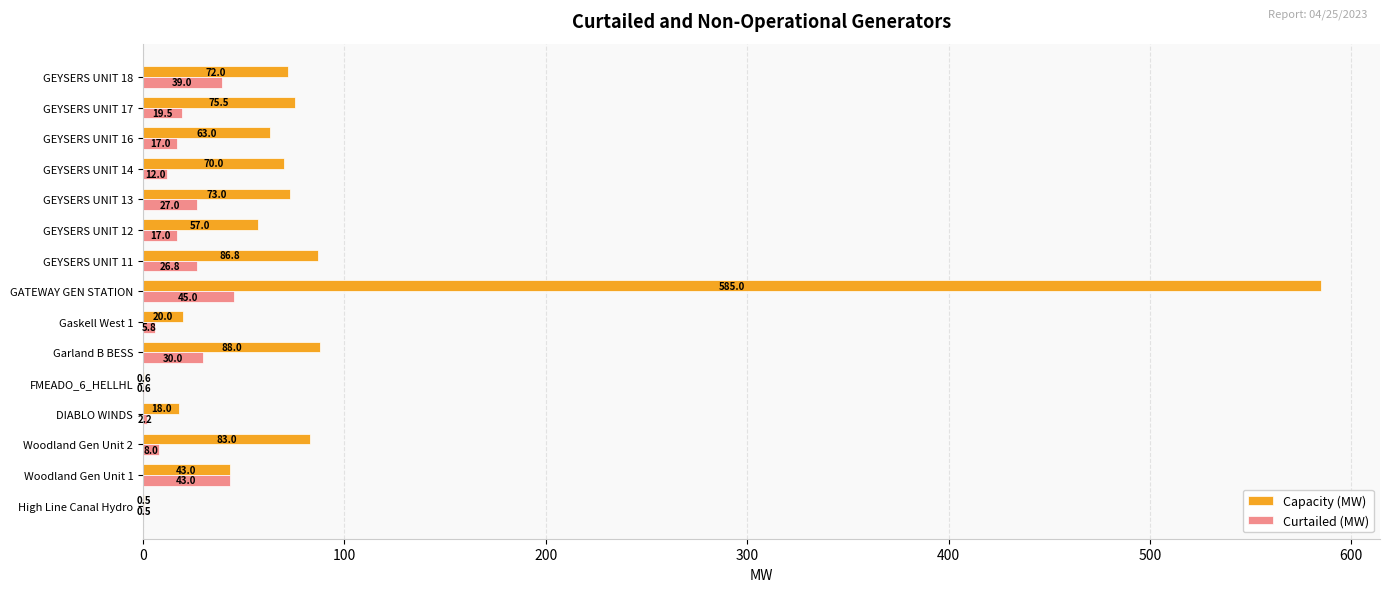

Is the value of Curtailed (MW) at High Line Canal Hydro greater than the value of Capacity (MW) at GEYSERS UNIT 18?

No